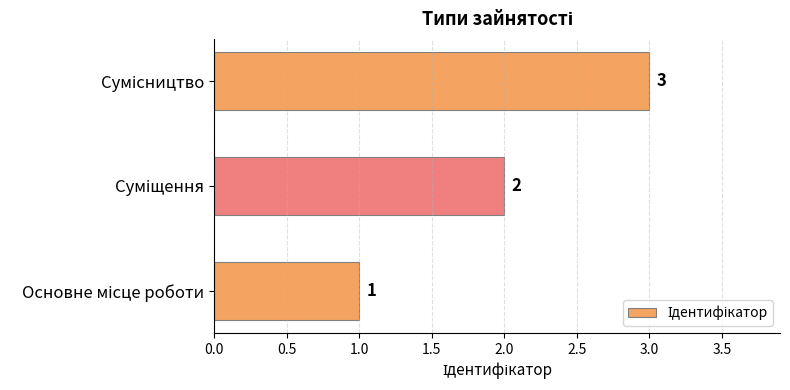

What is the greatest value displayed?

3